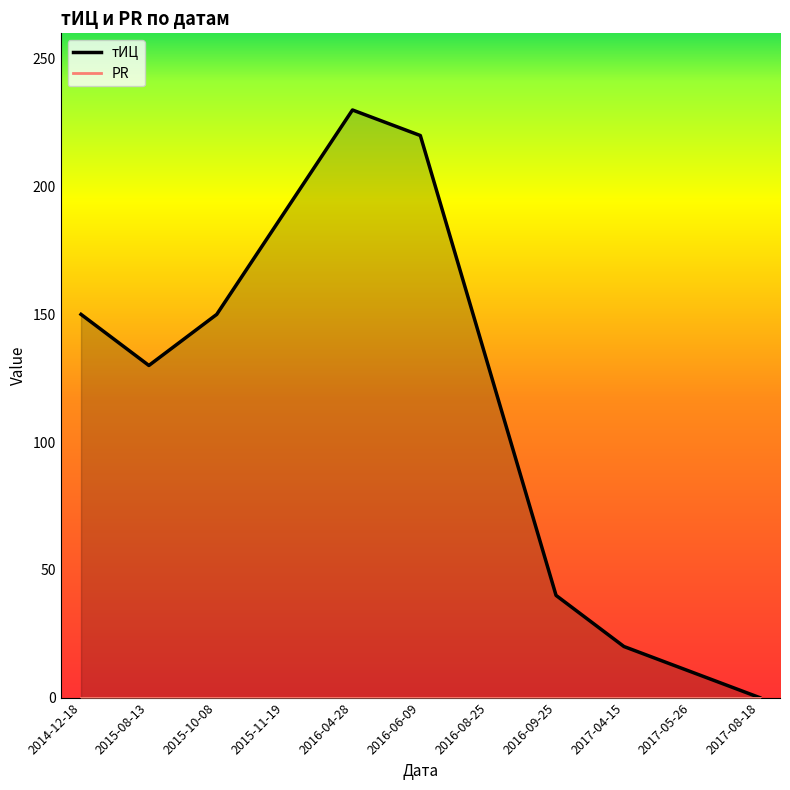

Rank the categories by value from lowest to highest.

2017-08-18, 2017-05-26, 2017-04-15, 2016-09-25, 2015-08-13, 2016-08-25, 2014-12-18, 2015-10-08, 2015-11-19, 2016-06-09, 2016-04-28